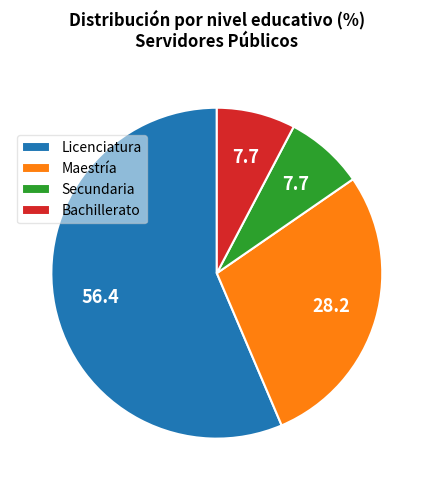

Is the sum of Licenciatura and Secundaria greater than half?

Yes